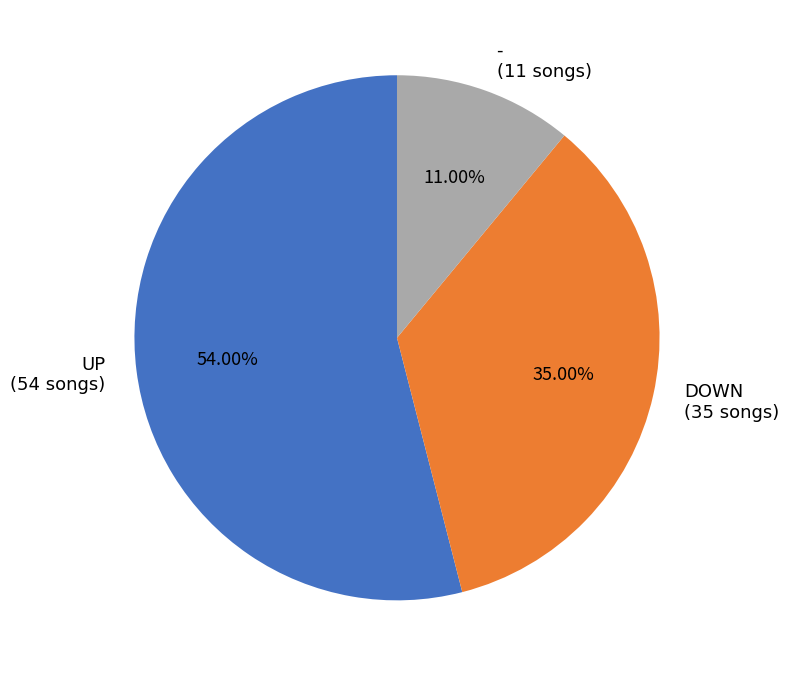

Between UP (54 songs) and - (11 songs), which is larger?

UP (54 songs)